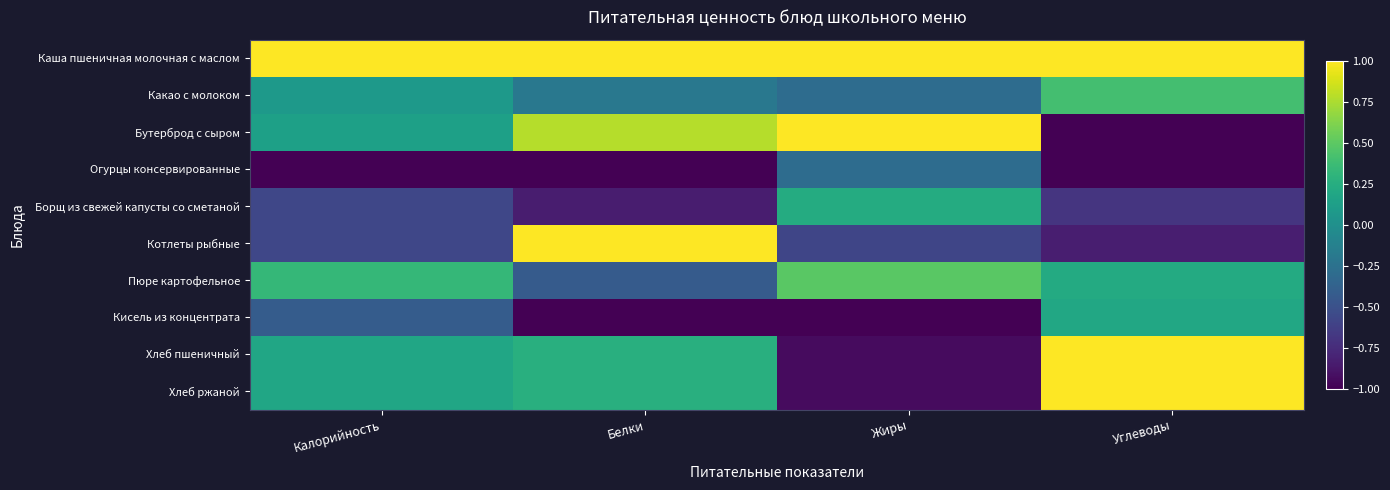

Which has a higher value, Белки or Калорийность?

Калорийность